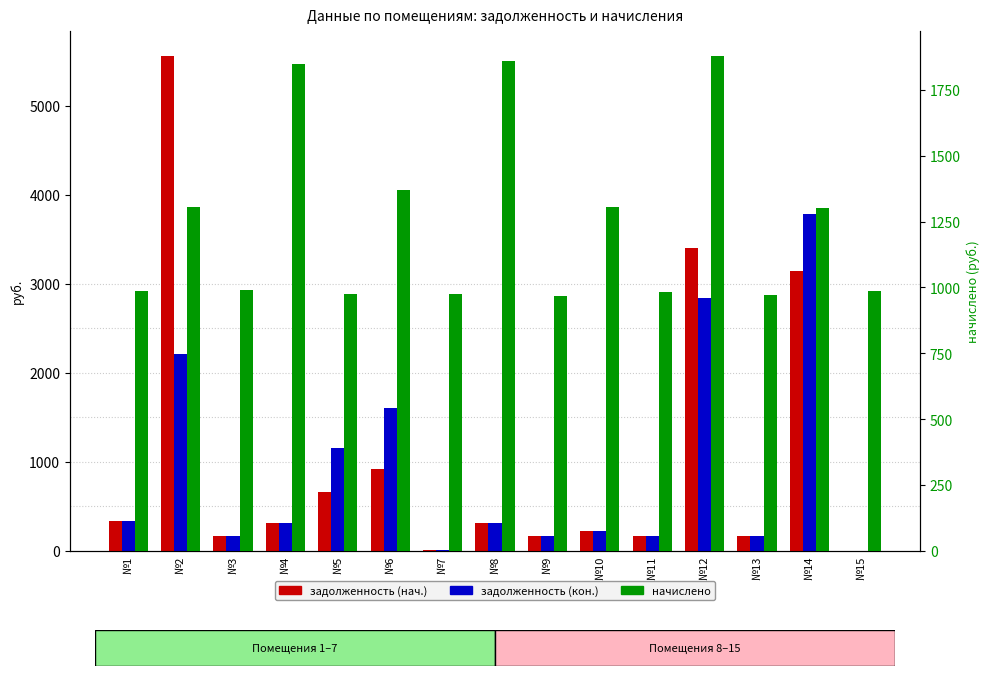

How many values in the задолженность (нач.) series exceed 307?

8